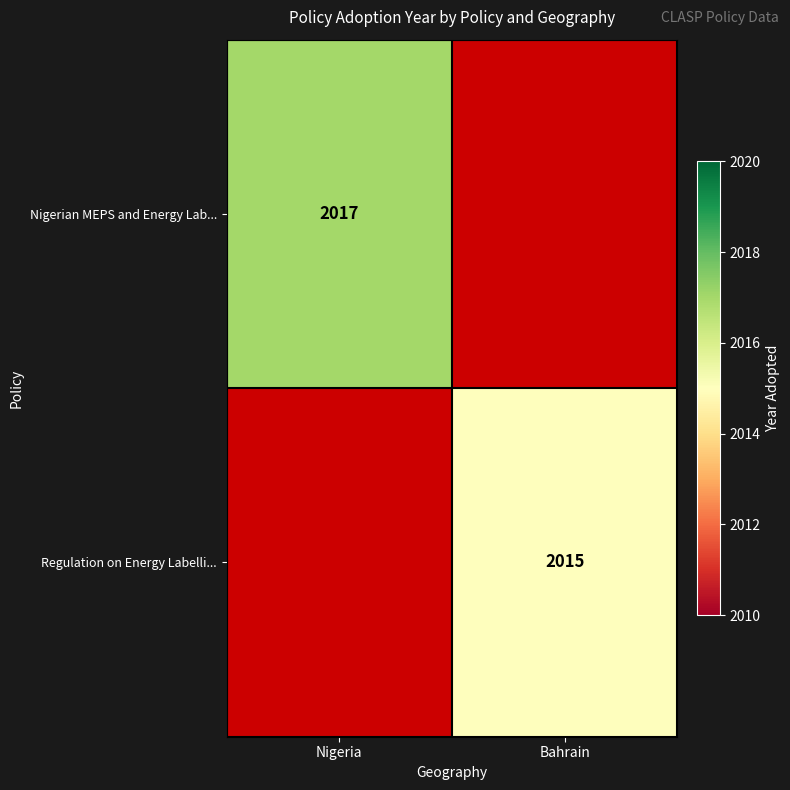

The Regulation on Energy Labelli... series shows 1397 at Bahrain. True or false?

False